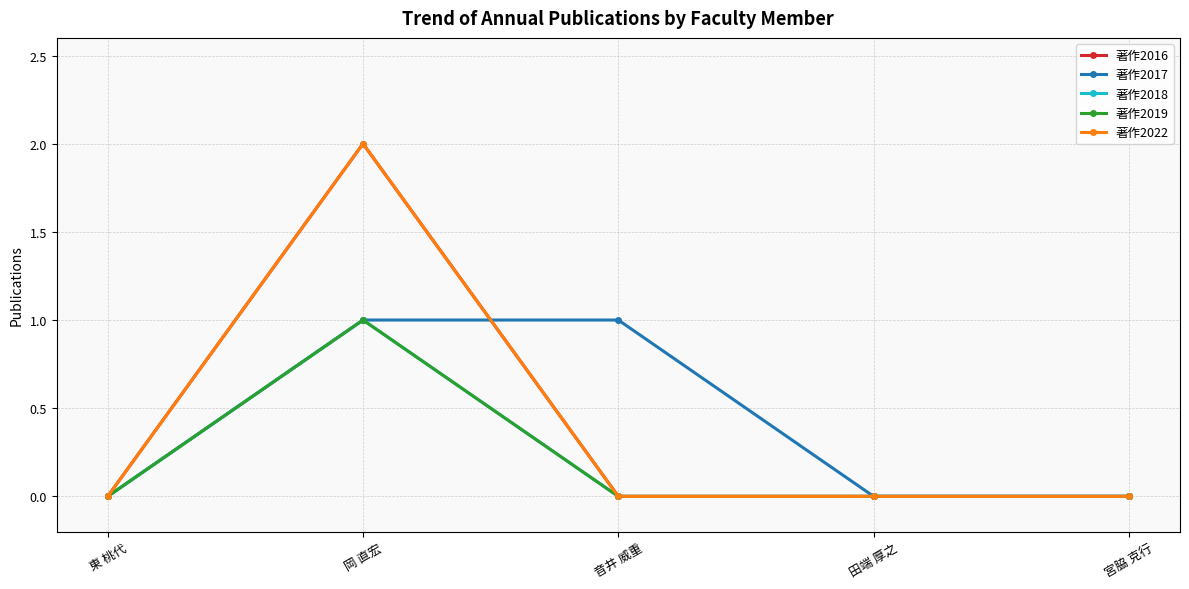

Reading right to left, extract all data points from this chart.

著作2016: 0	0	0	2	0
著作2017: 0	0	1	1	0
著作2018: 0	0	0	1	0
著作2019: 0	0	0	1	0
著作2022: 0	0	0	2	0